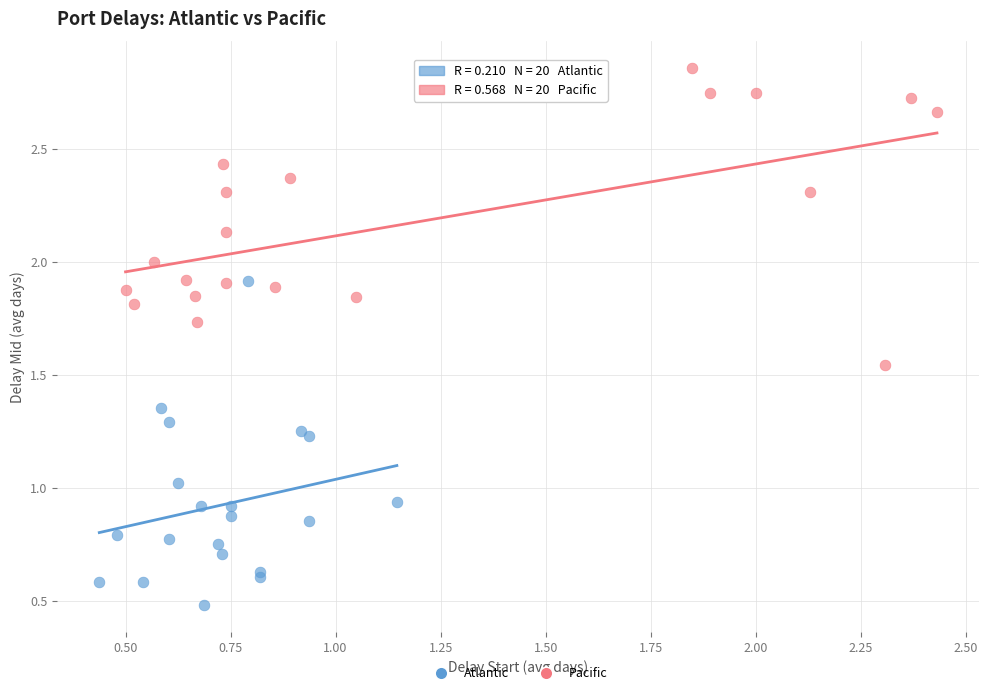

Which series contains the highest Y value?

Pacific